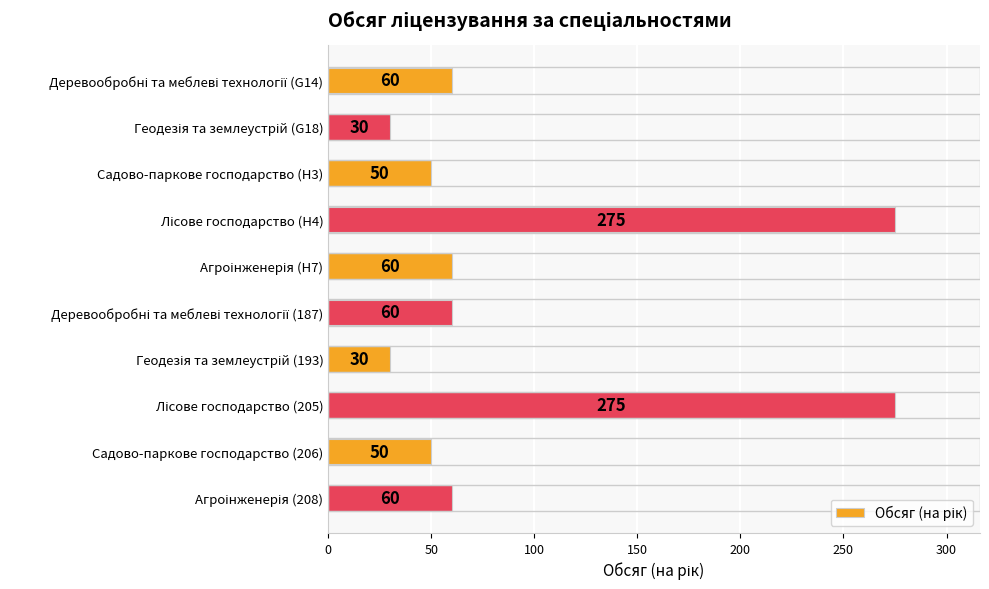

Does the chart contain stacked bars?

No